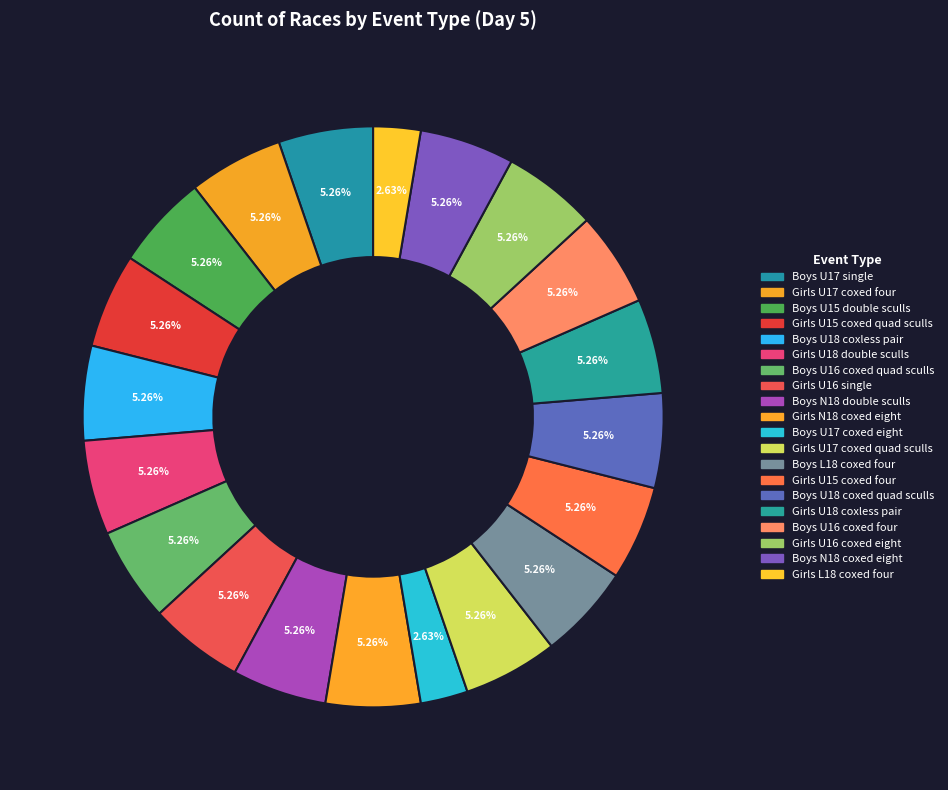

To the nearest percent, what is the combined percentage of Girls U17 coxed quad sculls and Boys U18 coxless pair?

11%